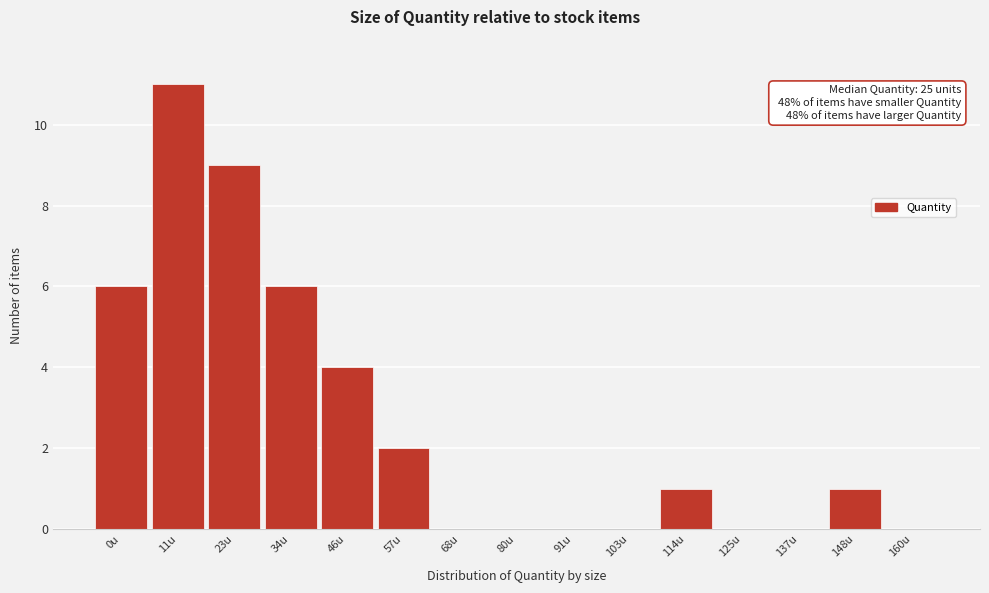

Reading right to left, transcribe all the data shown in this chart.

160u=0	148u=1	137u=0	125u=0	114u=1	103u=0	91u=0	80u=0	68u=0	57u=2	46u=4	34u=6	23u=9	11u=11	0u=6